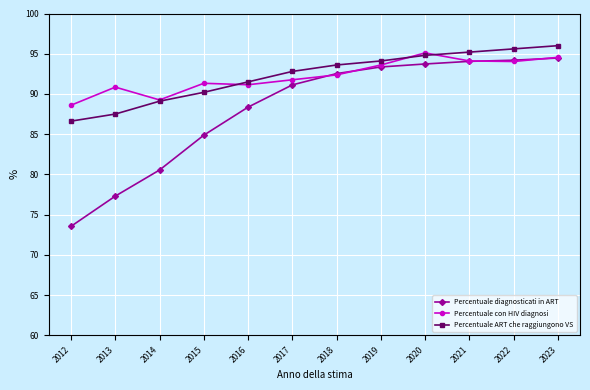

At which label does Percentuale diagnosticati in ART reach its minimum?

2012